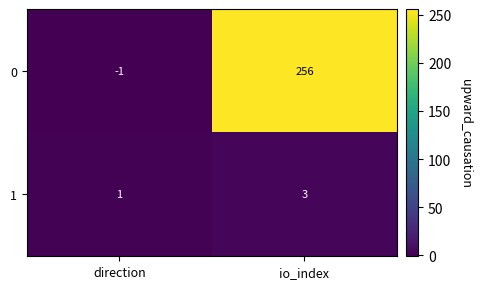

Which series has the largest range (max minus min)?

0